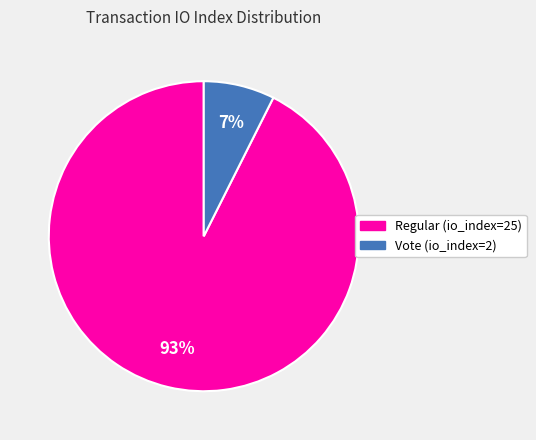

Is it true that Regular (io_index=25) is 84% of the pie?

False